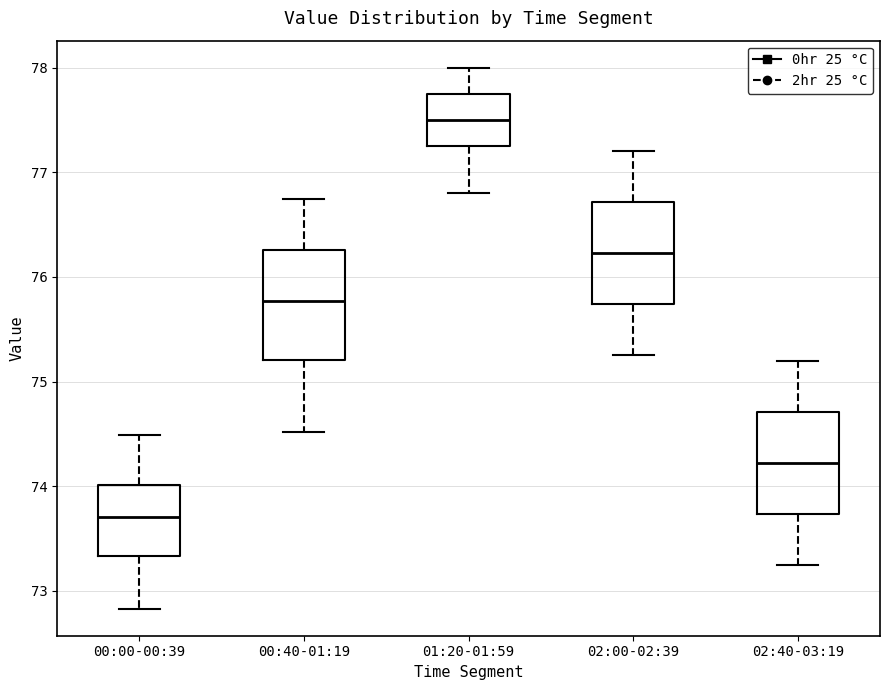

Reading left to right, read every box against the y-axis: the position of its median line, the range the box covers, and the ends of its whiskers. The values are not printed on the chart, so give them approximately, as read against the axis.

00:00-00:39: median 73.7, box 73.3 to 74.0, whiskers 72.8 to 74.5
00:40-01:19: median 75.8, box 75.2 to 76.3, whiskers 74.5 to 76.8
01:20-01:59: median 77.5, box 77.3 to 77.8, whiskers 76.8 to 78.0
02:00-02:39: median 76.2, box 75.7 to 76.7, whiskers 75.3 to 77.2
02:40-03:19: median 74.2, box 73.7 to 74.7, whiskers 73.3 to 75.2